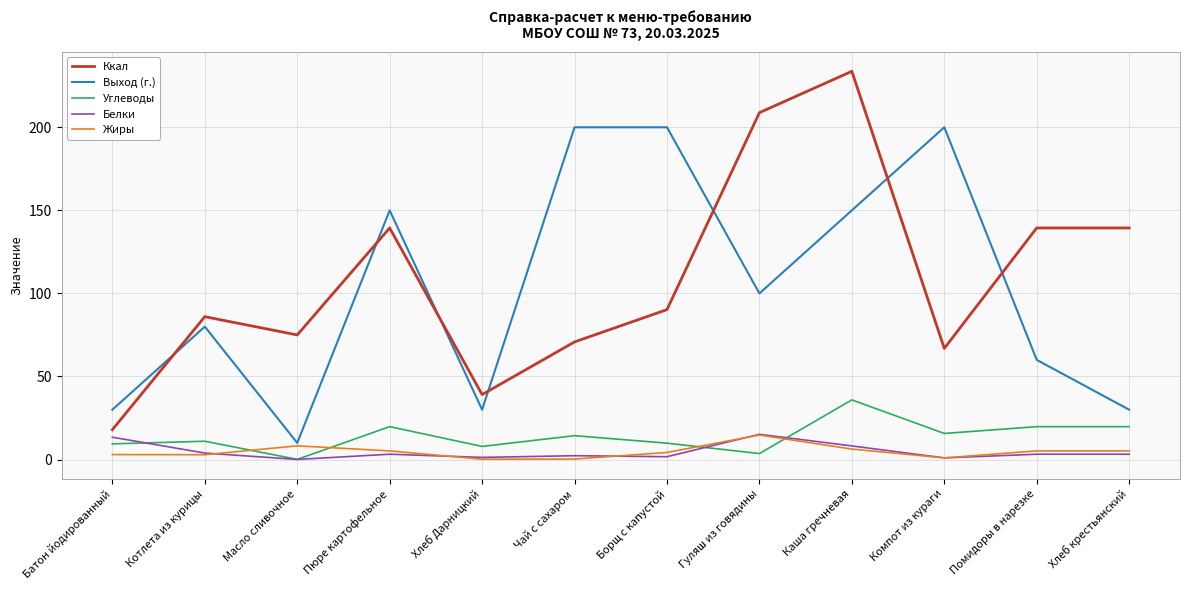

Which series has the largest range (max minus min)?

Ккал